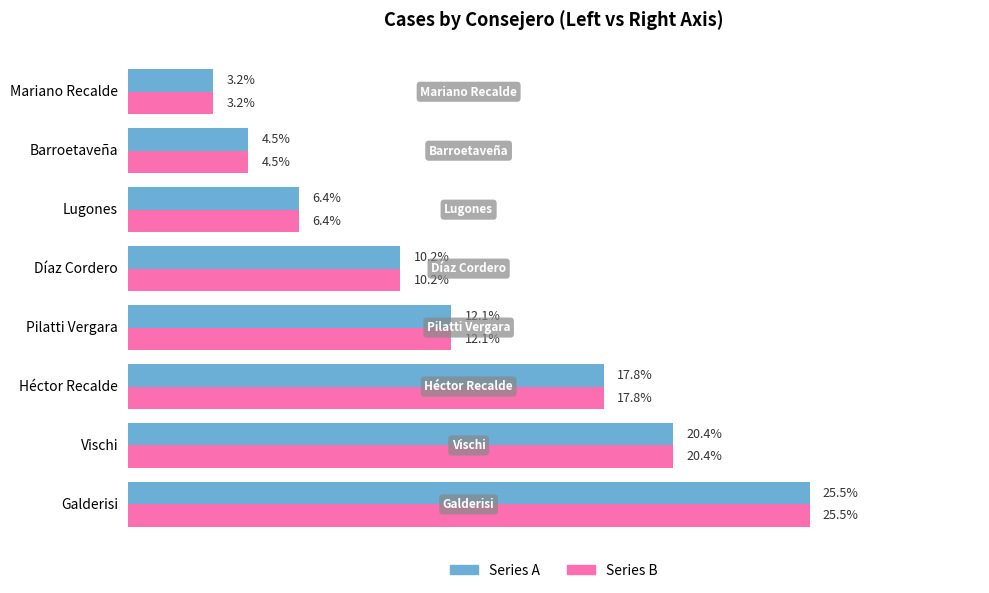

Which category has the lowest value across all series?

Mariano Recalde